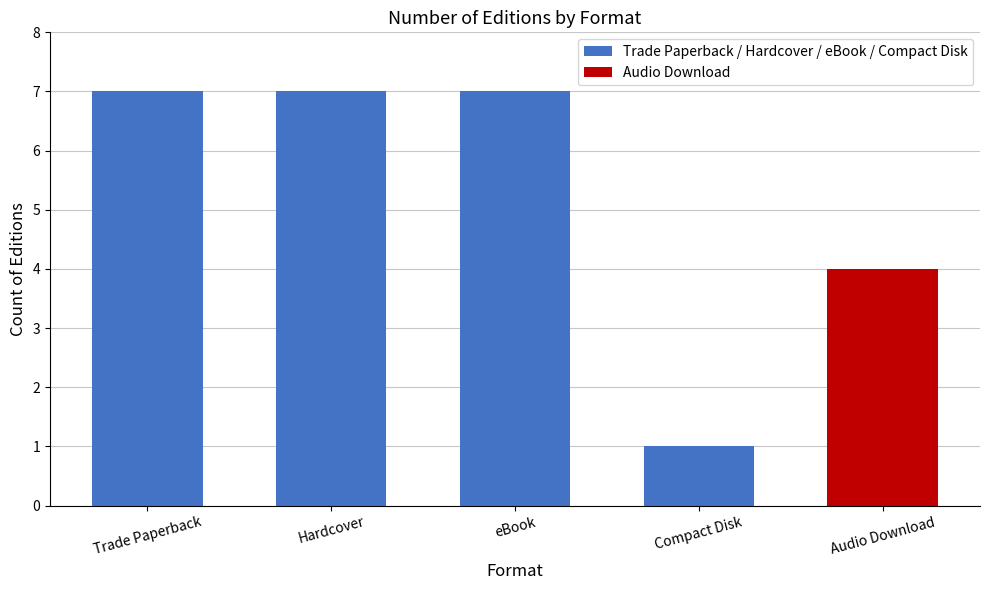

What is the ratio of the value at Compact Disk to the value at Trade Paperback?

0.1